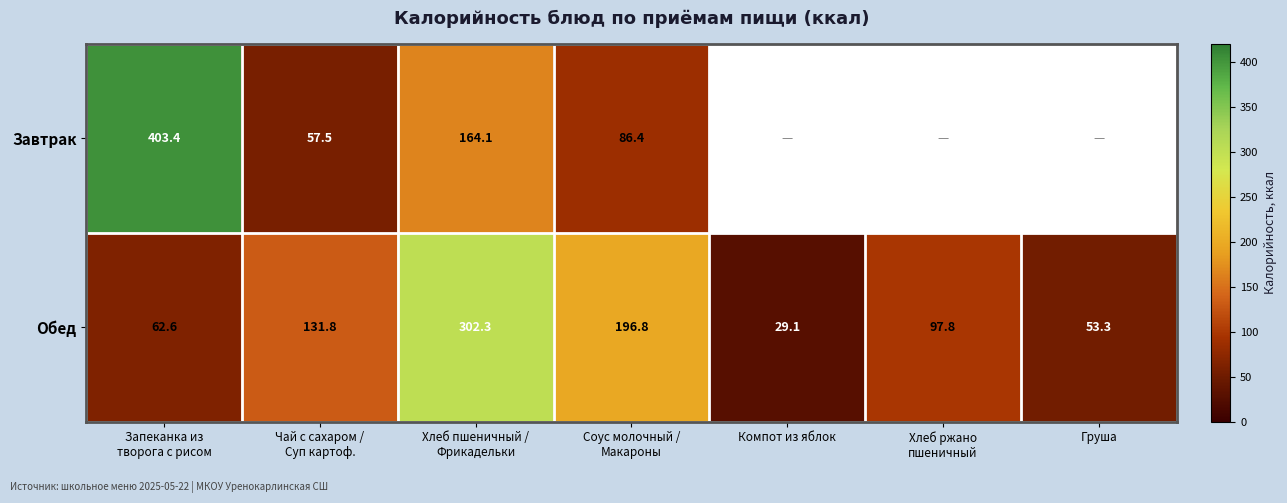

List the labels in order of Обед value, smallest first.

Компот из яблок, Груша, Запеканка из творога с рисом, Хлеб ржано пшеничный, Чай с сахаром / Суп картоф., Соус молочный / Макароны, Хлеб пшеничный / Фрикадельки